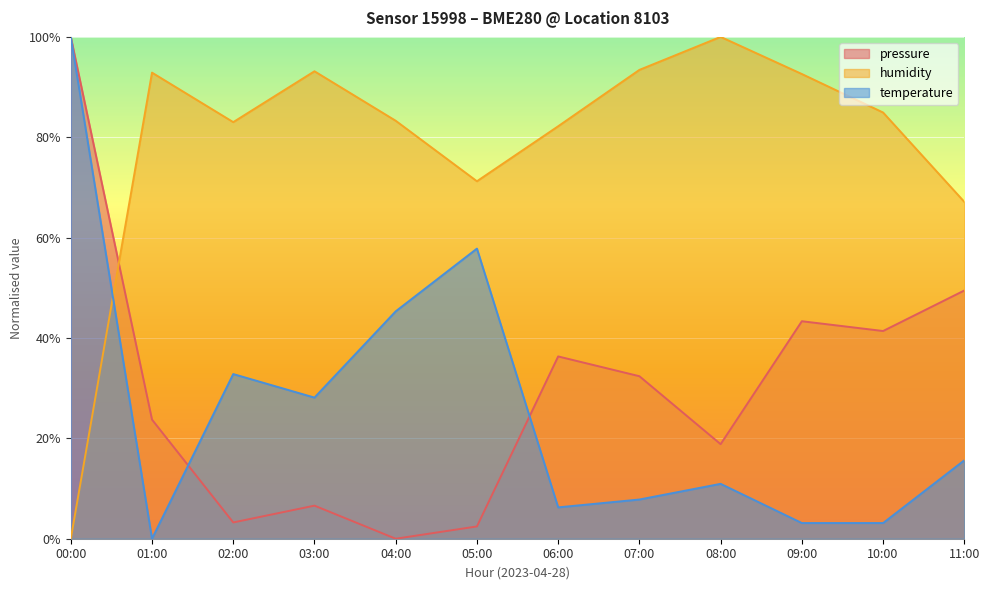

What is the difference between the pressure values at 01:00 and 03:00?

17.1